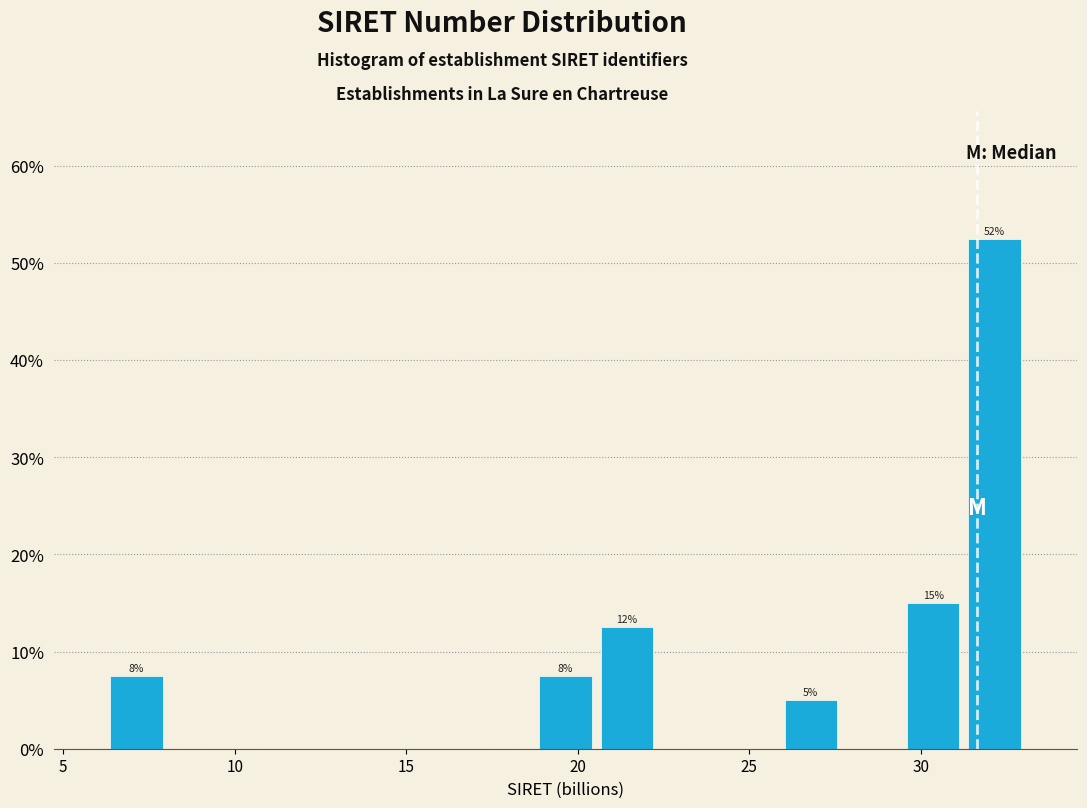

Around what value on the x-axis is the tallest bar? Give the approximate position of its centre, as read against the axis.

32.0